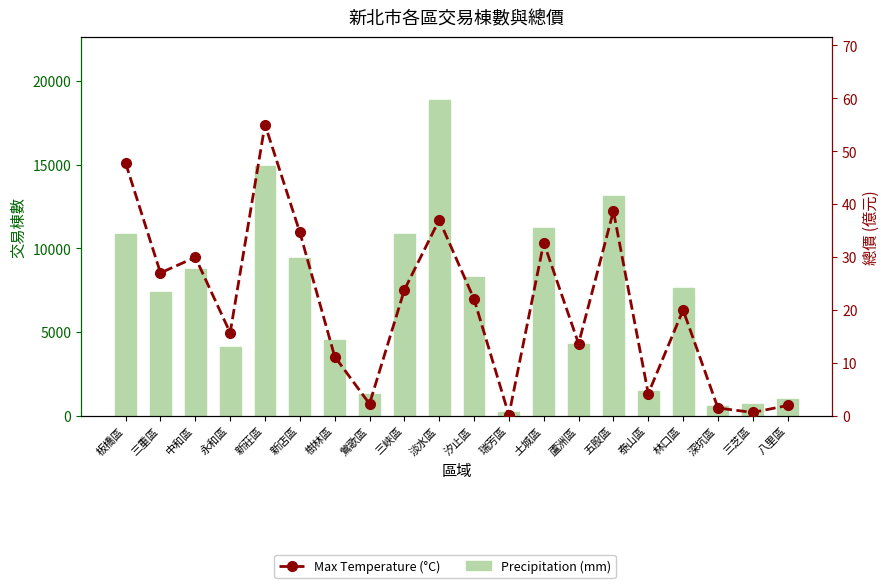

At 汐止區, list the series in order from largest to smallest.

Precipitation (mm), Max Temperature (°C)